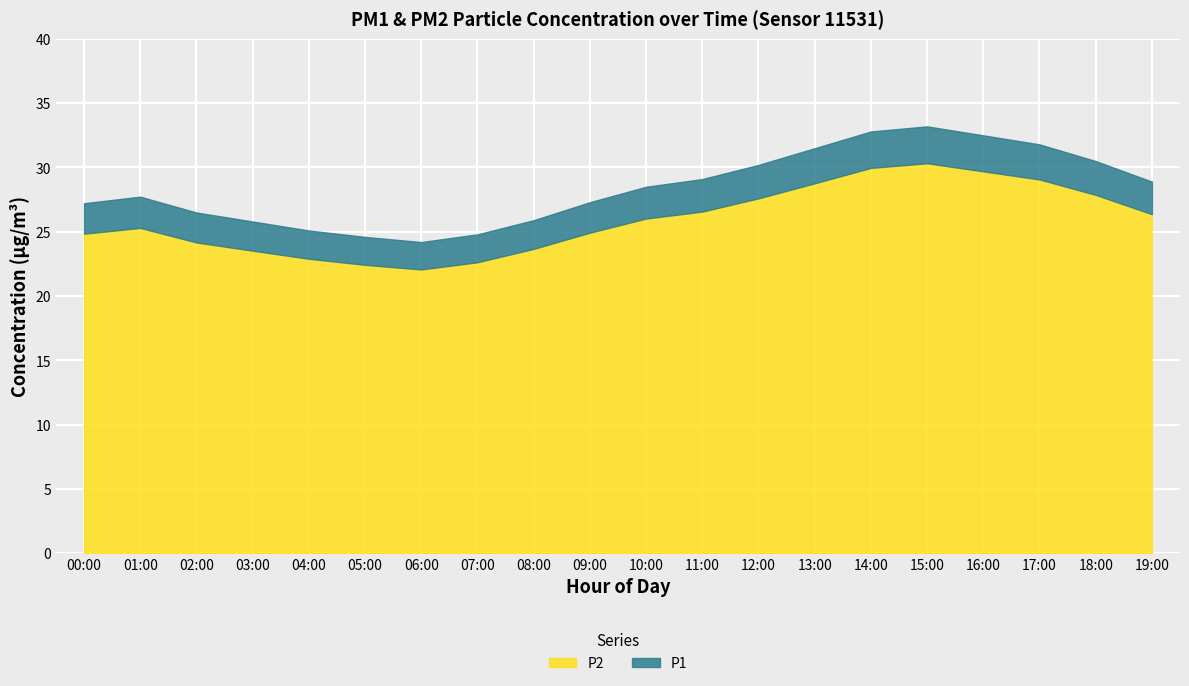

How many lines are shown in the chart?

2